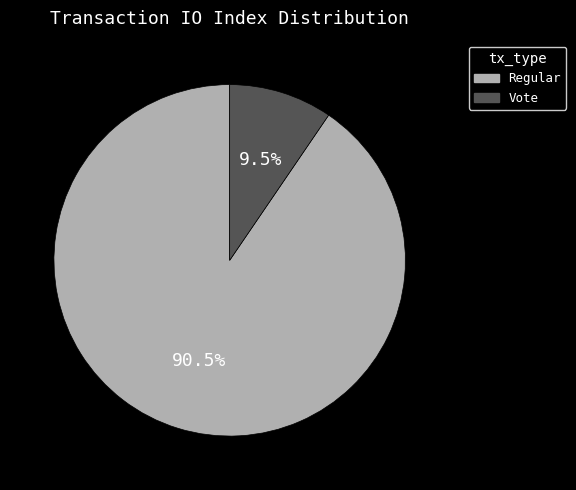

Does any single category account for the majority?

Yes